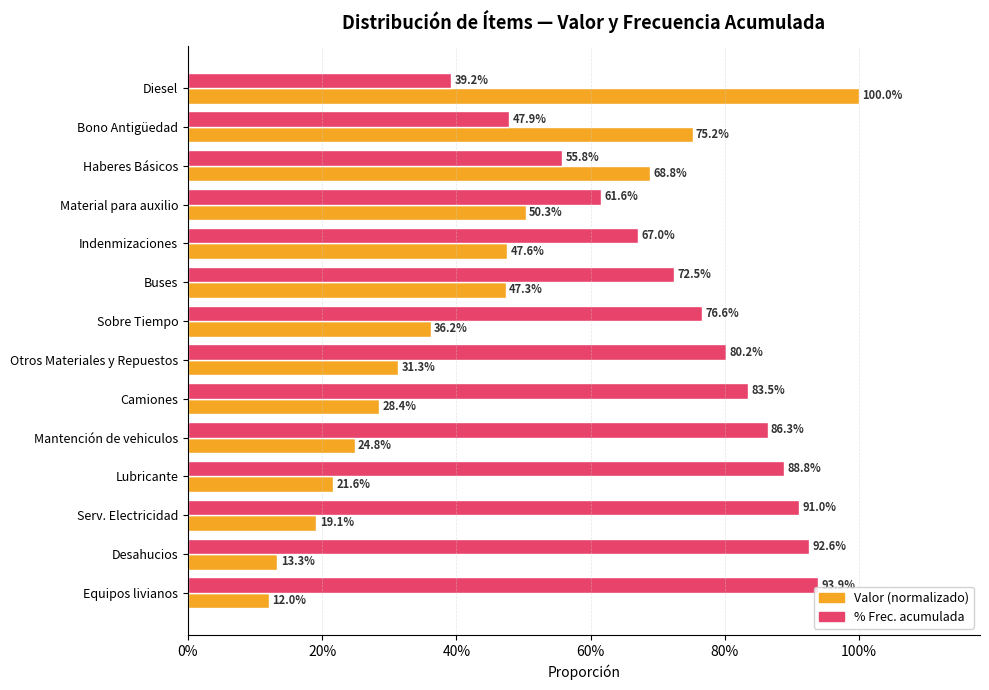

Does the chart contain stacked bars?

No